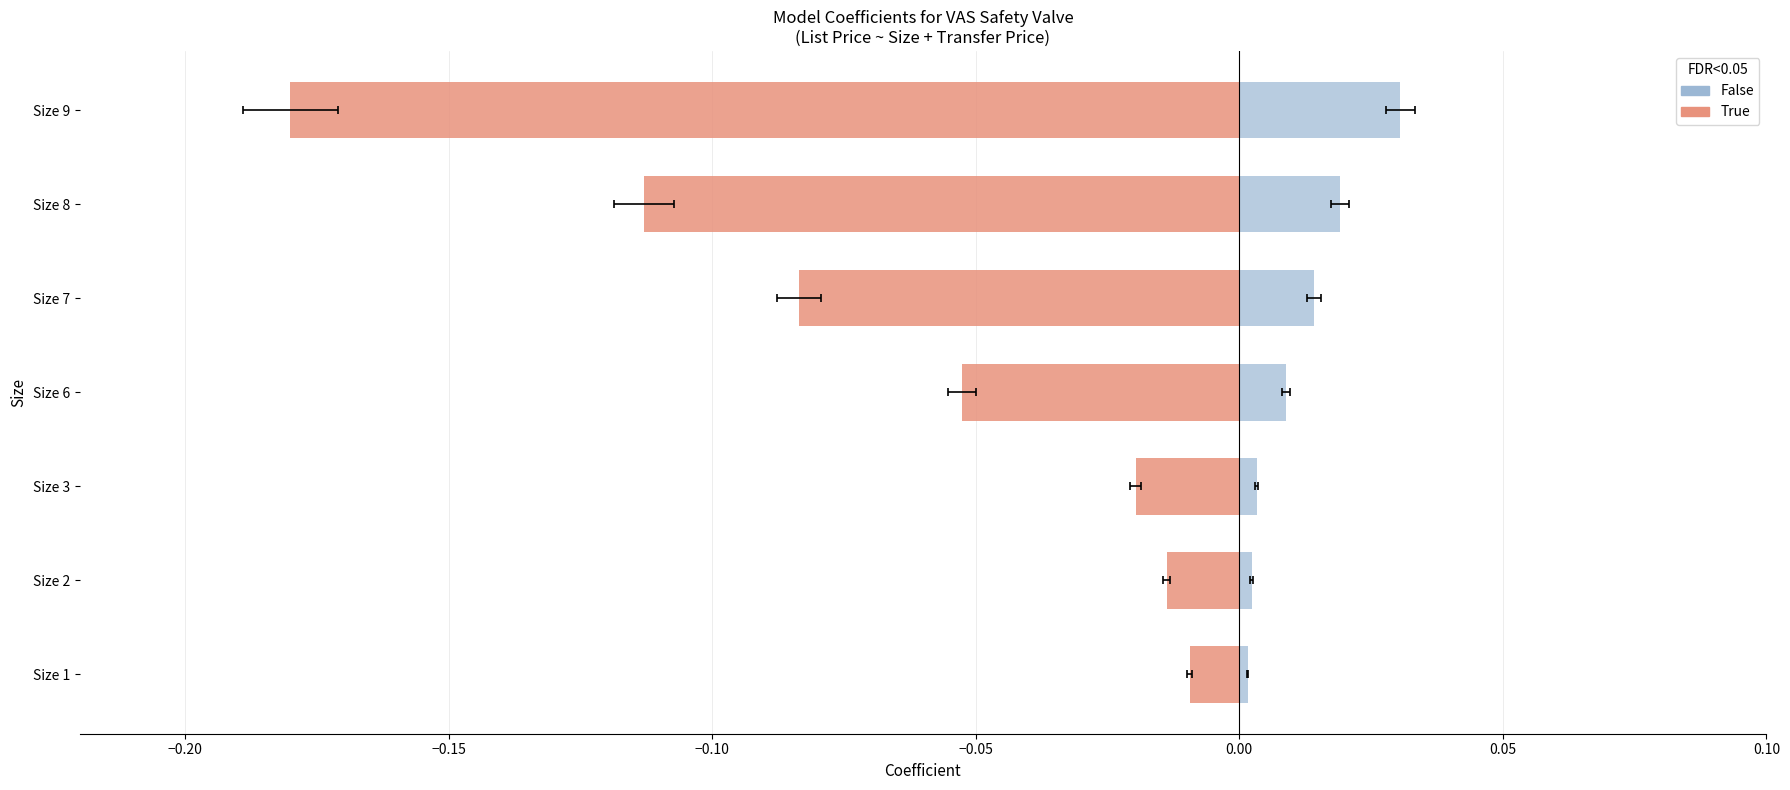

At how many categories does at least one series exceed 0?

7